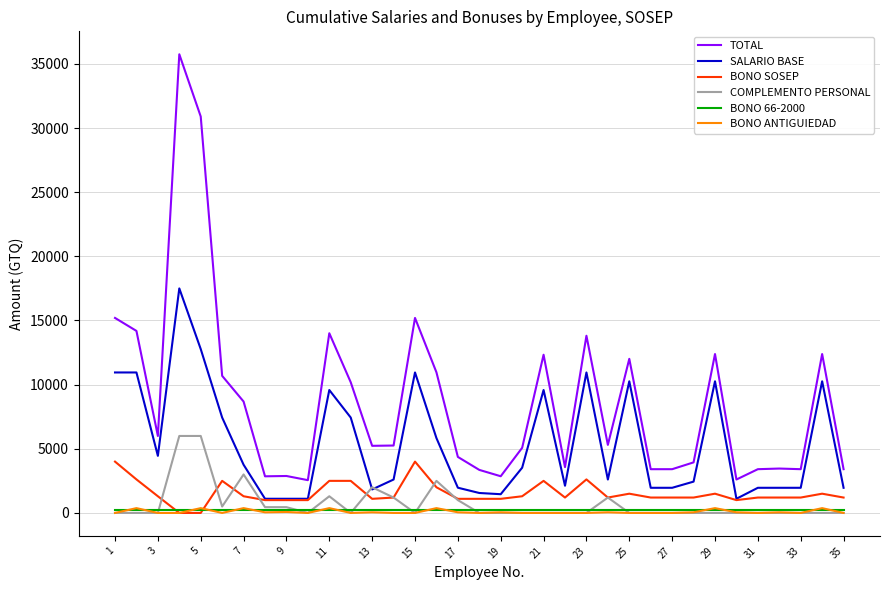

Is this an area chart (filled region under the line)?

No